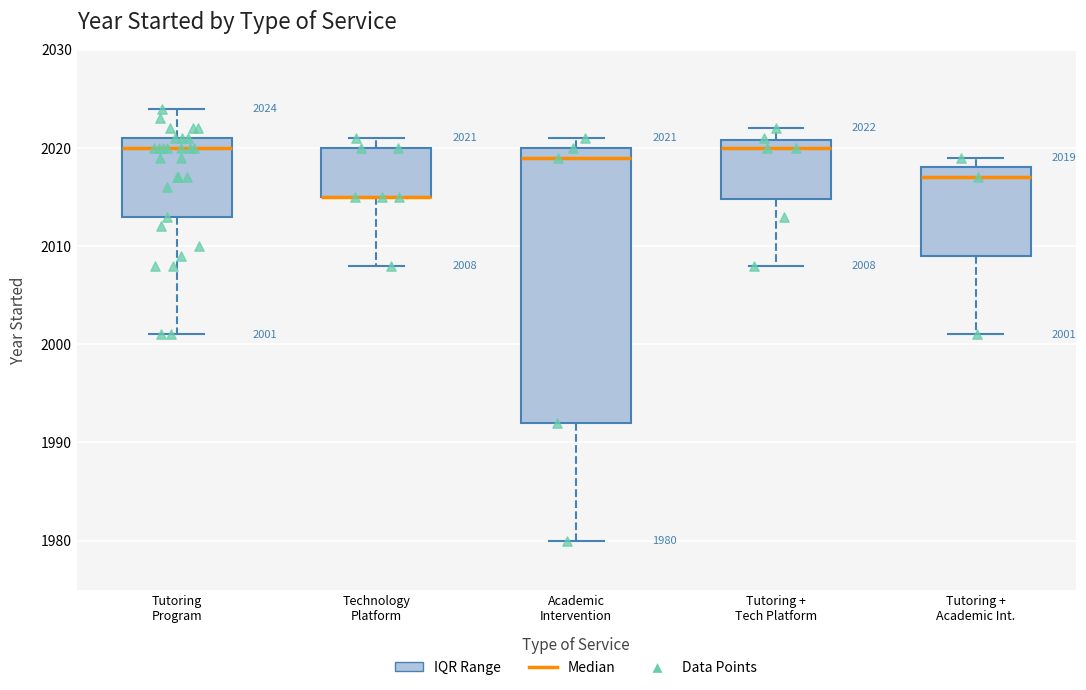

Which box is the tallest, from its lower edge to its upper edge?

Academic Intervention